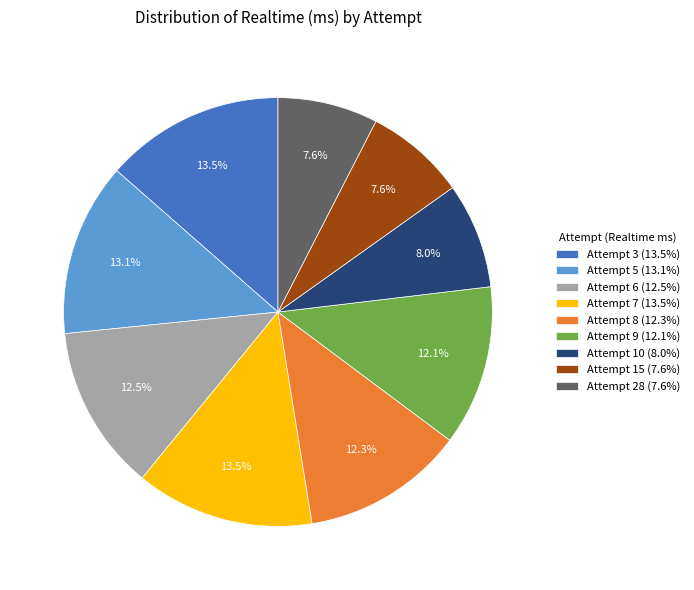

How many slices are in this pie chart?

9